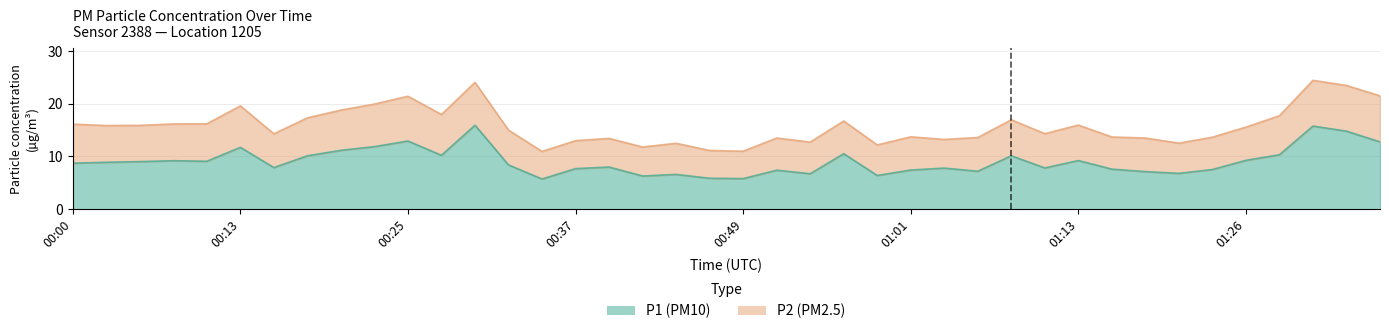

What position from the left is 00:39?

17